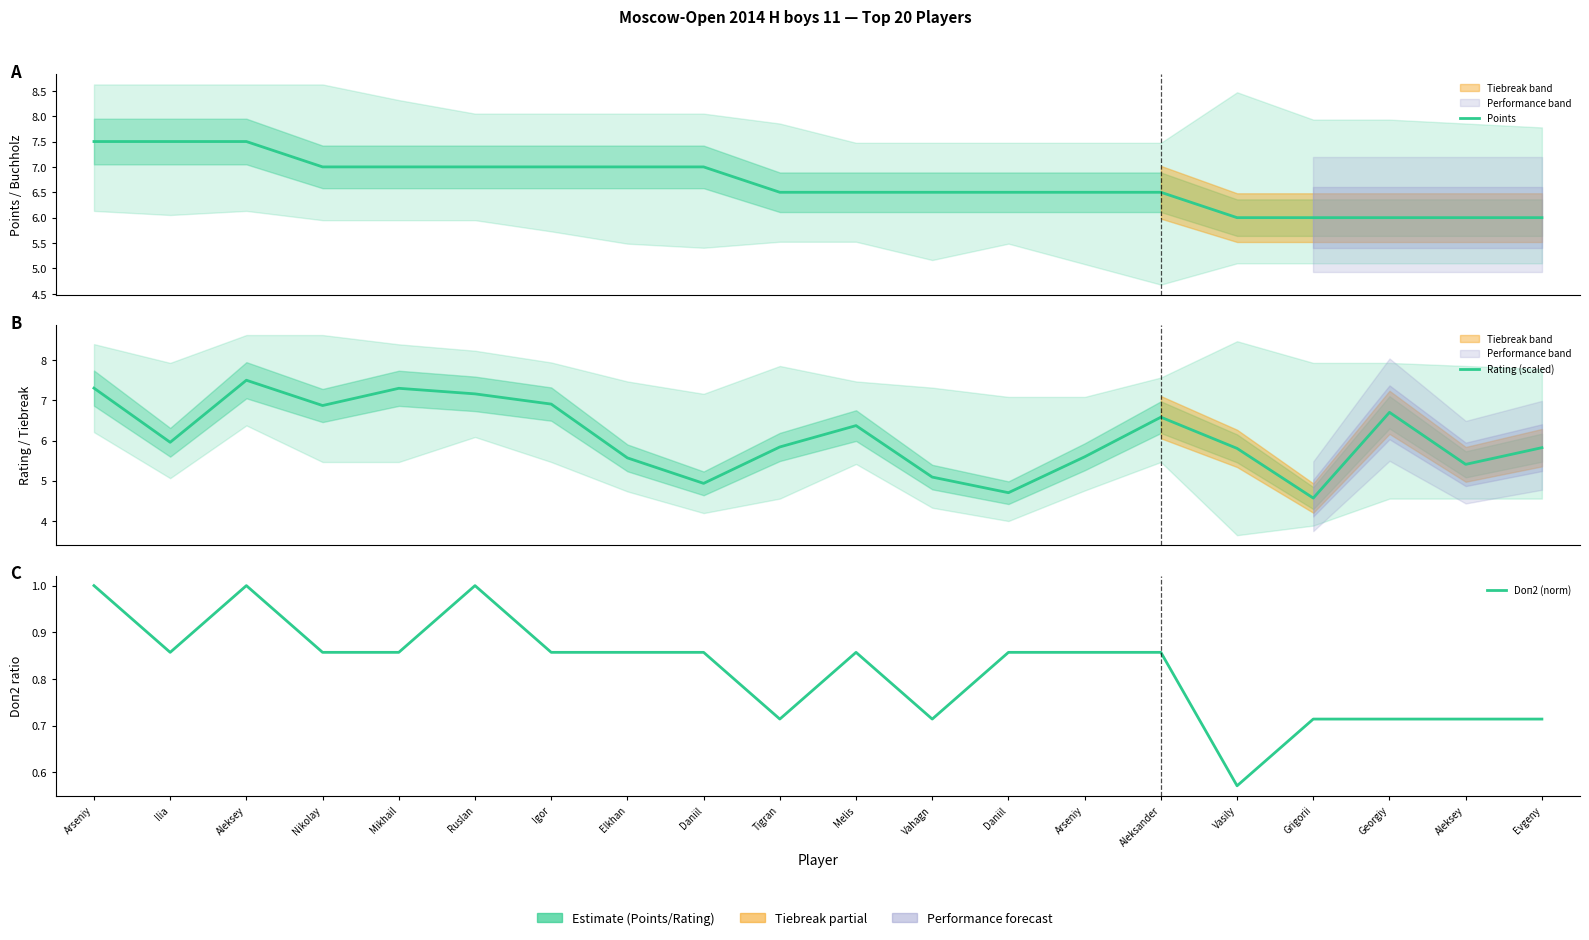

What is the label of the 14th point from the left?

Arseniy